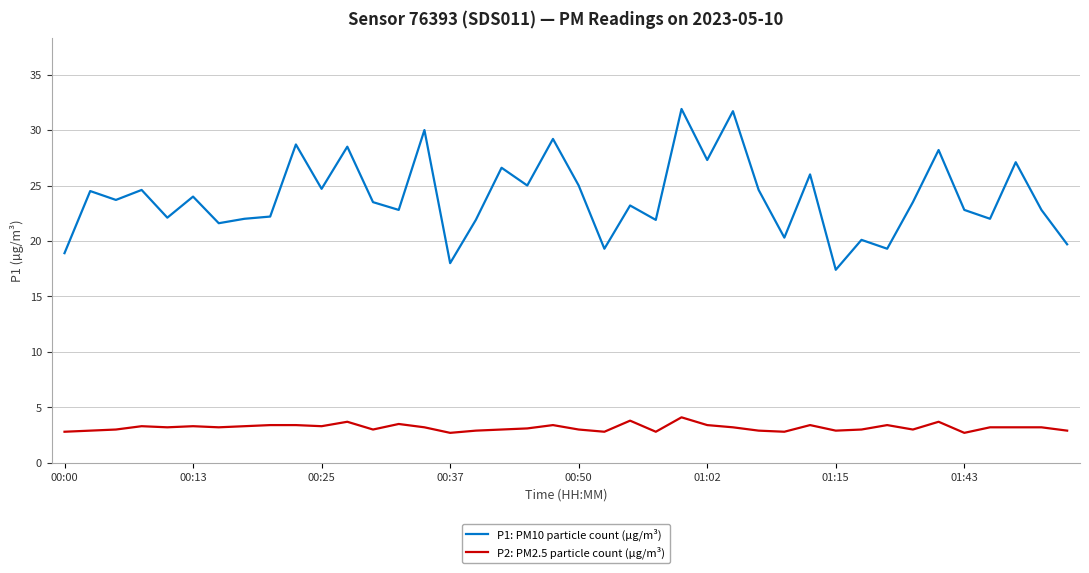

True or false: P1: PM10 particle count (µg/m³) and P2: PM2.5 particle count (µg/m³) cross at least once.

False